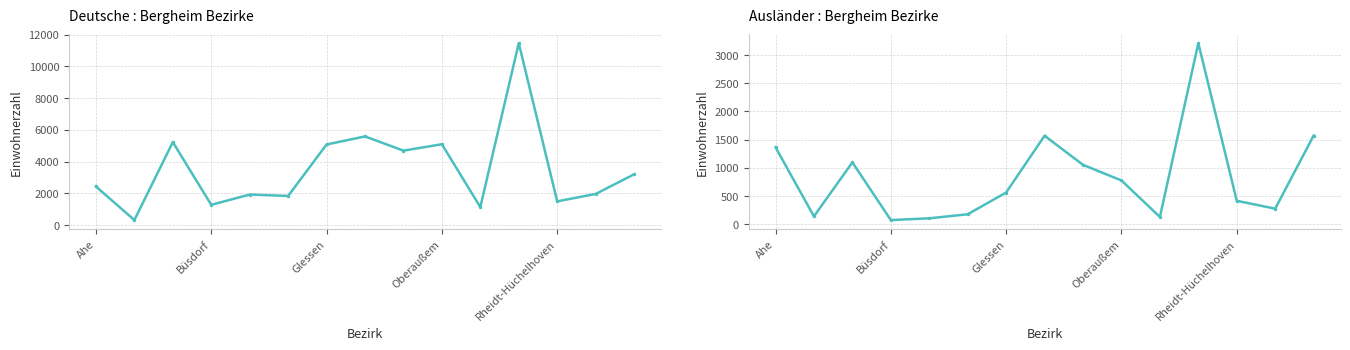

Between 5 and 13, which is larger?

13